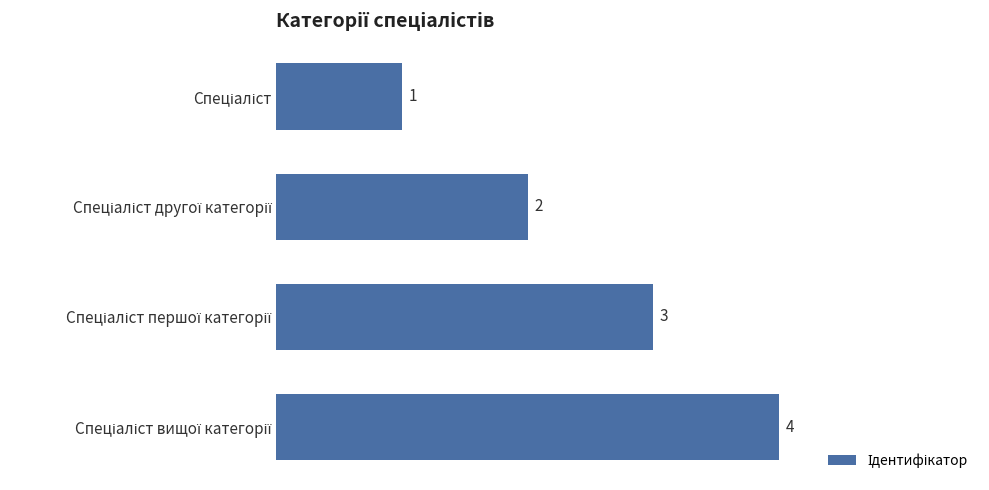

What is the greatest value displayed?

4